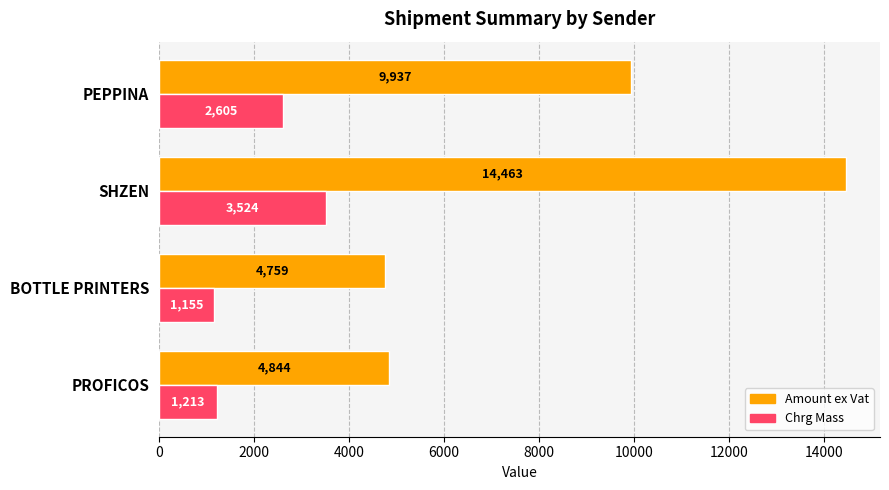

Which series has the widest spread of values?

Amount ex Vat